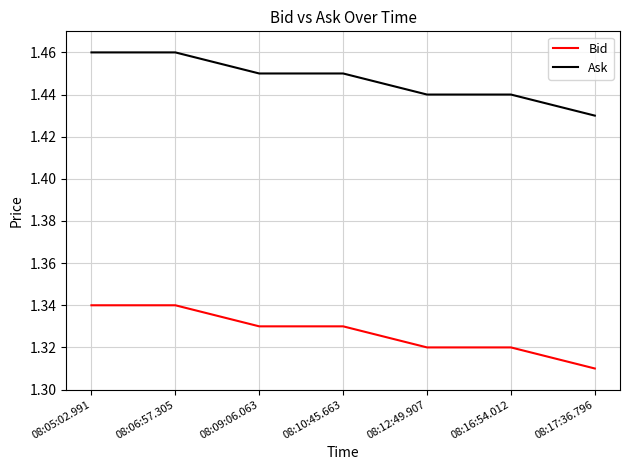

Rank the series by their maximum value, from highest to lowest.

Ask, Bid